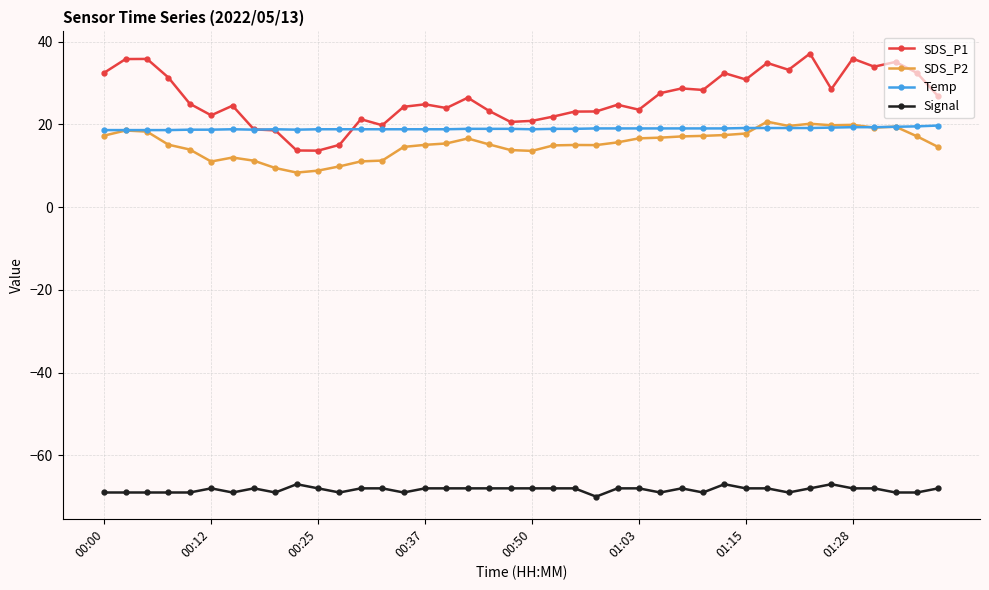

True or false: Signal and Temp cross at least once.

False